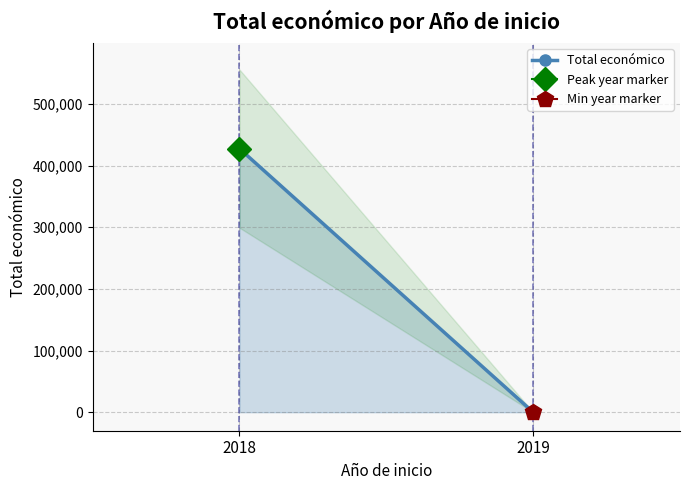

What is the change in value from 2018 to 2019?

-427326